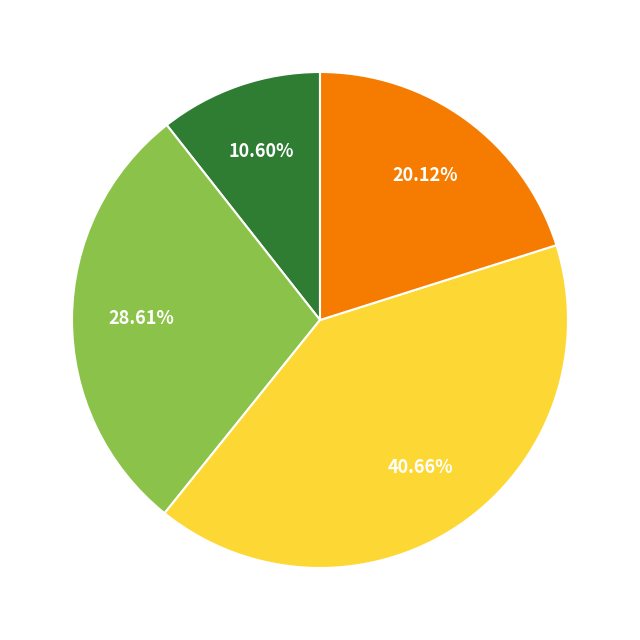

Does any single category account for the majority?

No